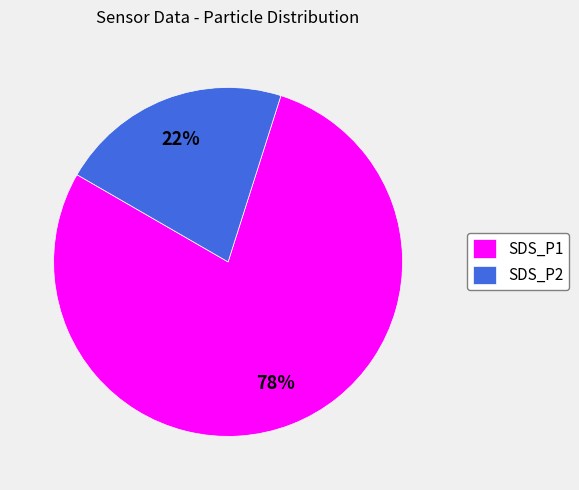

What is the largest slice in the pie chart?

SDS_P1